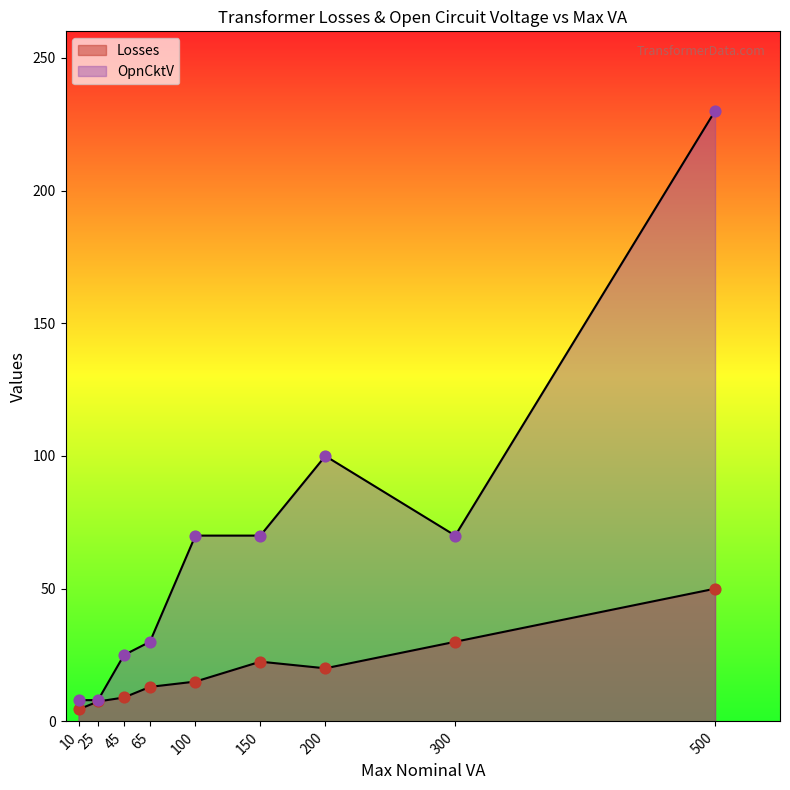

At how many categories does at least one series exceed 106?

1